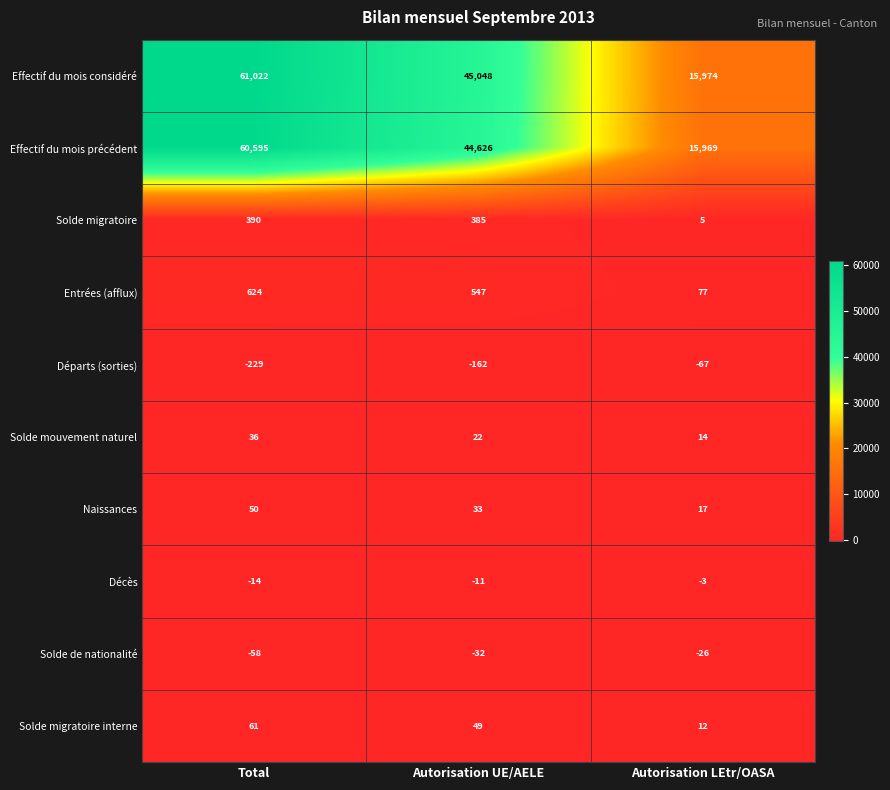

Count the number of data series in this chart.

10